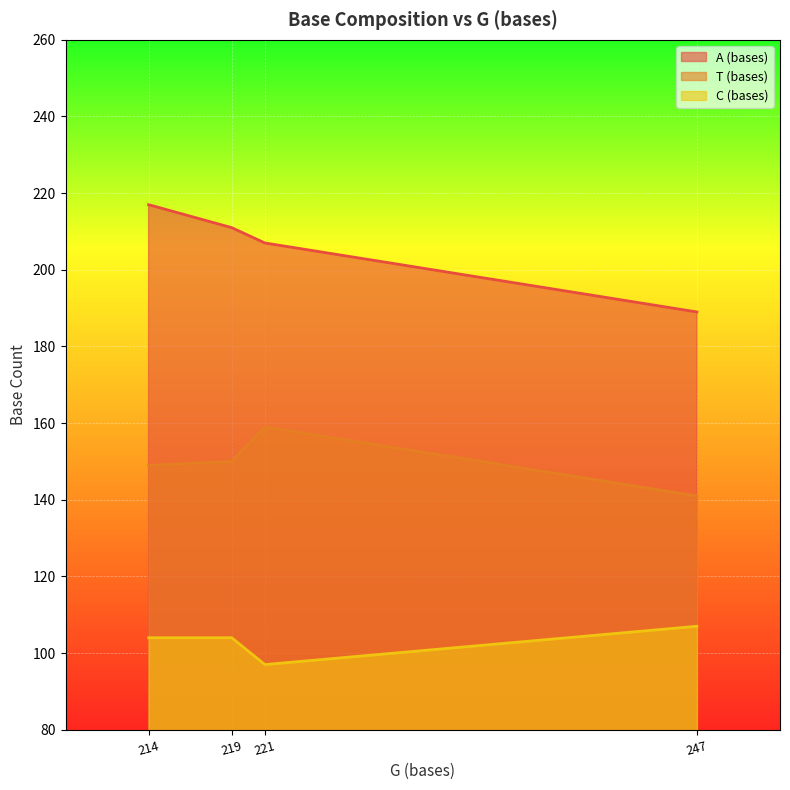

Rank the categories by A (bases) value from highest to lowest.

214, 219, 221, 247